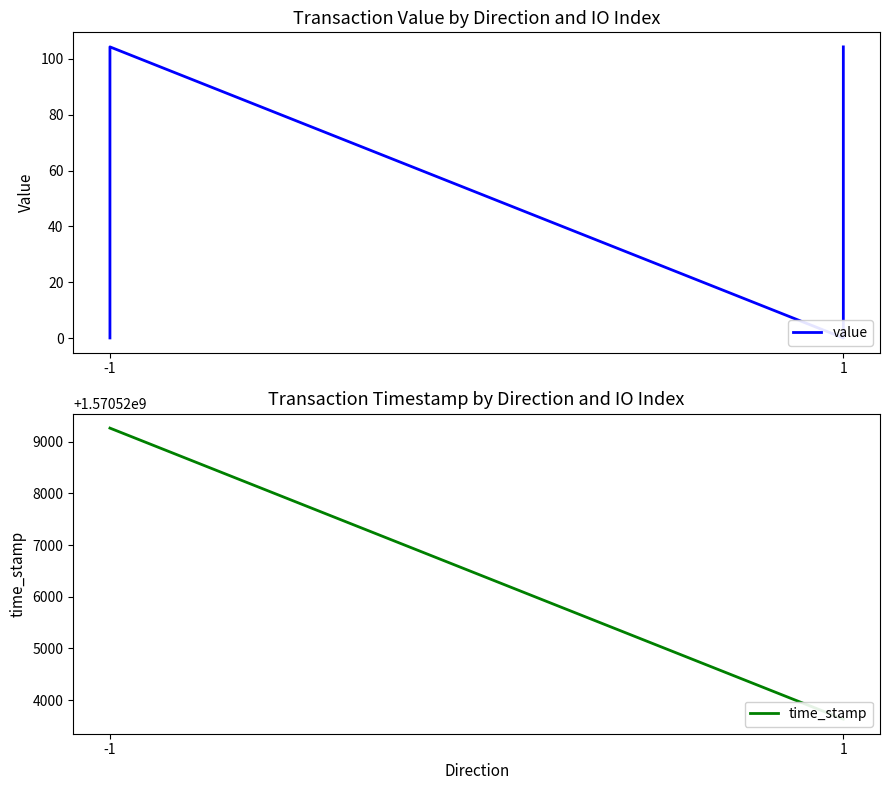

What is the difference between the maximum and minimum values in the value series?

104.1